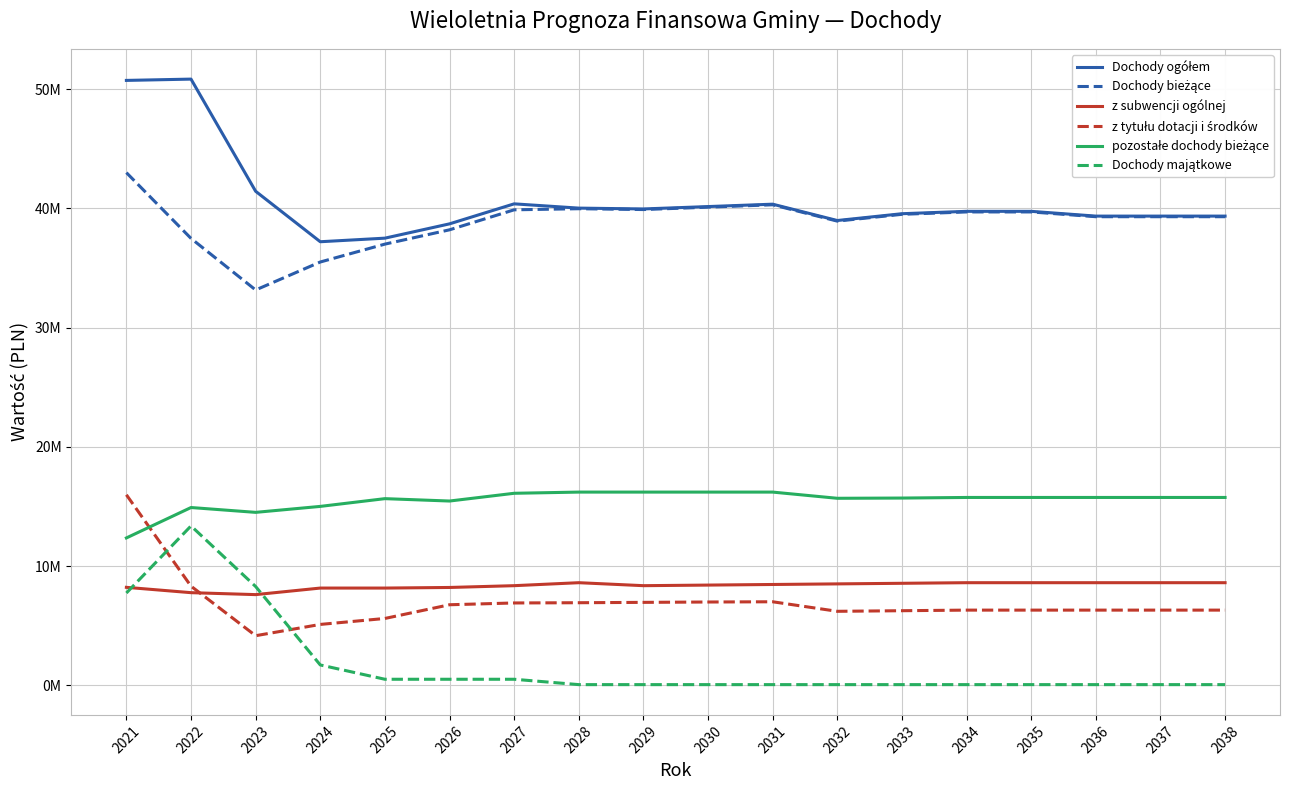

Does the chart have visible grid lines?

Yes